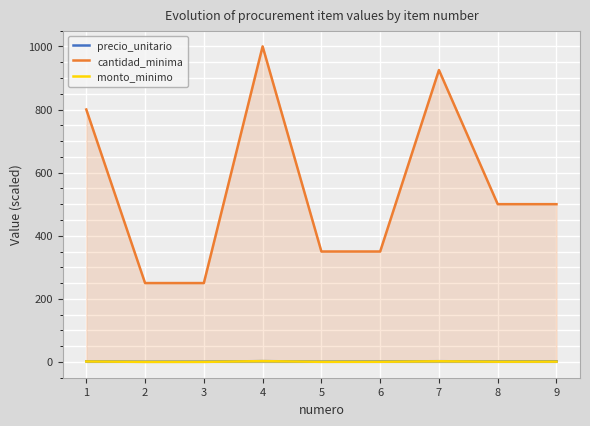

Where does the cantidad_minima series first go above 500?

1